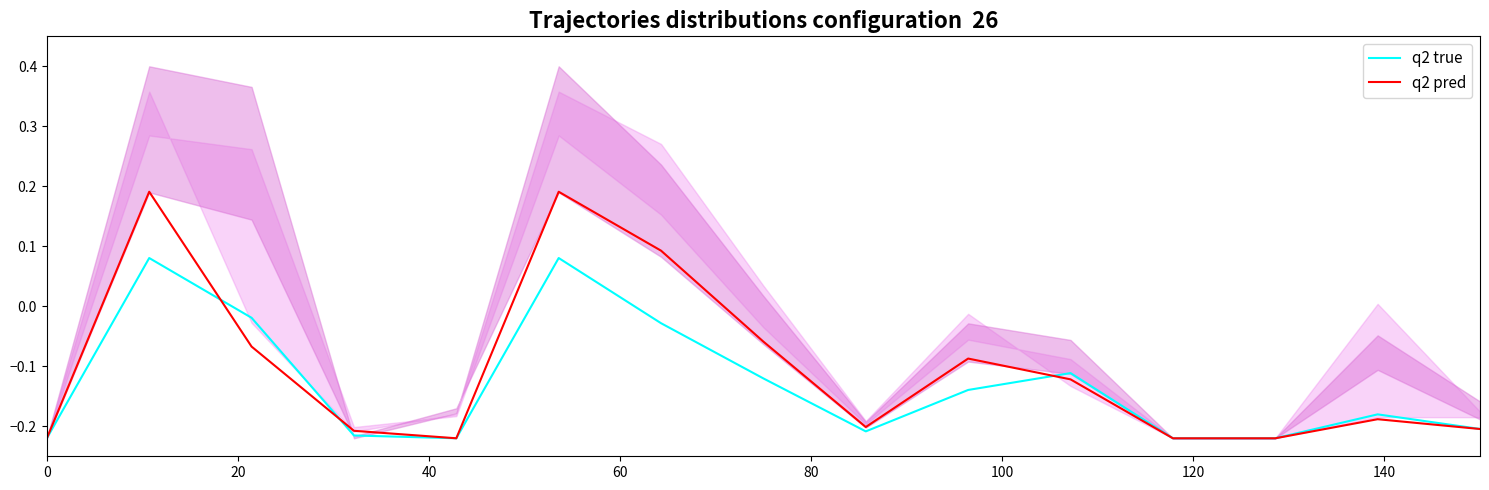

True or false: q2 true has more than 2 interior local peaks.

True